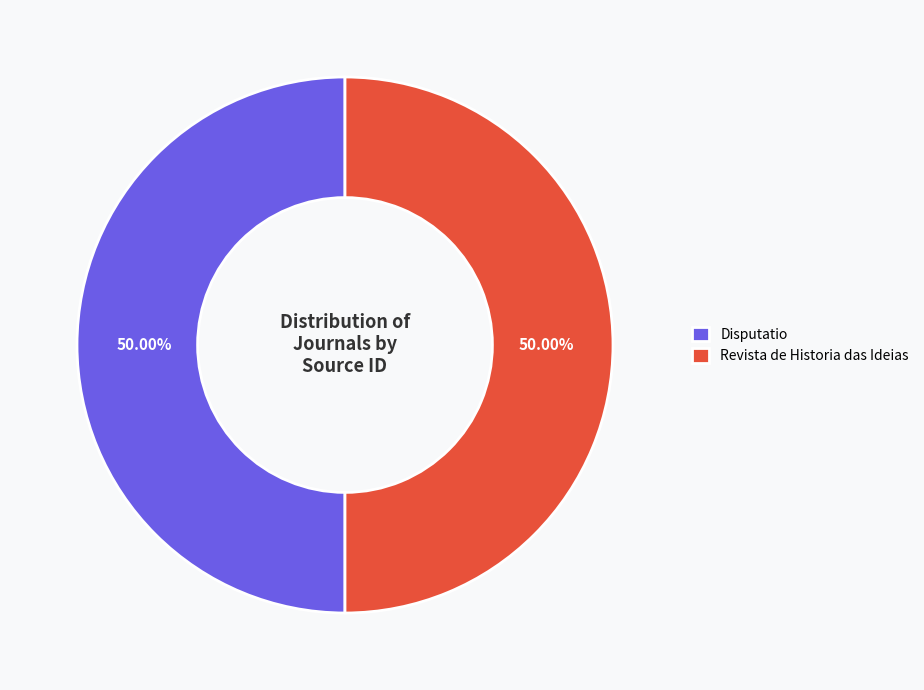

What is the ratio of the value at Revista de Historia das Ideias to the value at Disputatio?

1.0